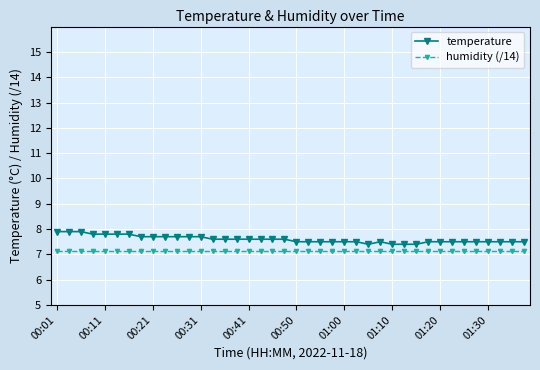

What are all the series names shown in the legend?

temperature, humidity (/14)